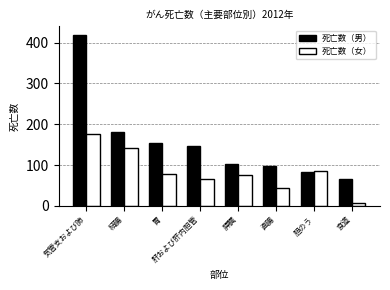

What is the approximate value of 死亡数（女） at 胆のう, to the nearest 50?

100